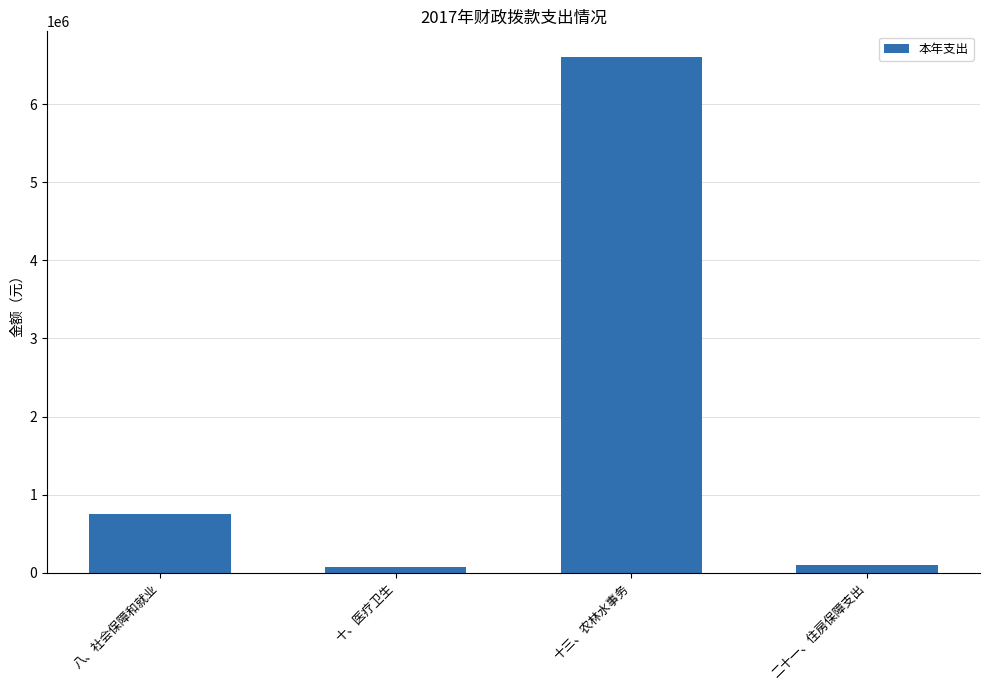

How many data points does each series have?

4